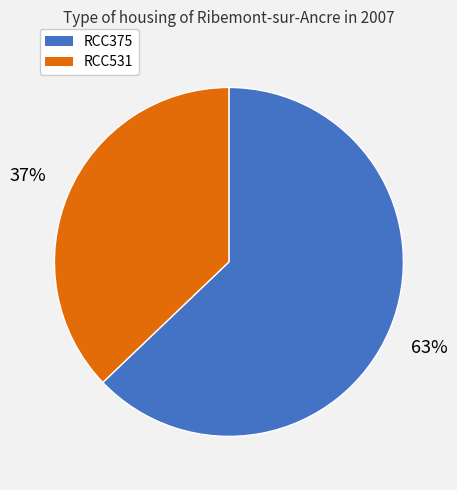

Which category accounts for the majority?

RCC375